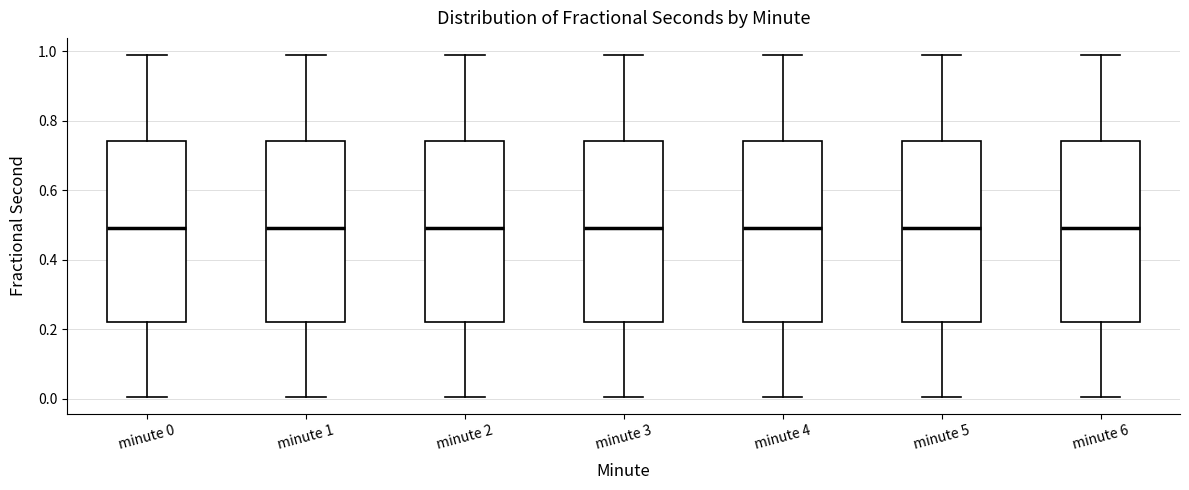

Reading left to right, transcribe this box plot: for each box, give where its median line is, the range the box spans, and where its two whiskers end, as read against the y-axis. The values are not printed on the chart, so give them approximately, as read against the axis.

minute 0: median 0.50, box 0.22 to 0.74, whiskers 0.00 to 0.98
minute 1: median 0.50, box 0.22 to 0.74, whiskers 0.00 to 0.98
minute 2: median 0.50, box 0.22 to 0.74, whiskers 0.00 to 0.98
minute 3: median 0.50, box 0.22 to 0.74, whiskers 0.00 to 0.98
minute 4: median 0.50, box 0.22 to 0.74, whiskers 0.00 to 0.98
minute 5: median 0.50, box 0.22 to 0.74, whiskers 0.00 to 0.98
minute 6: median 0.50, box 0.22 to 0.74, whiskers 0.00 to 0.98